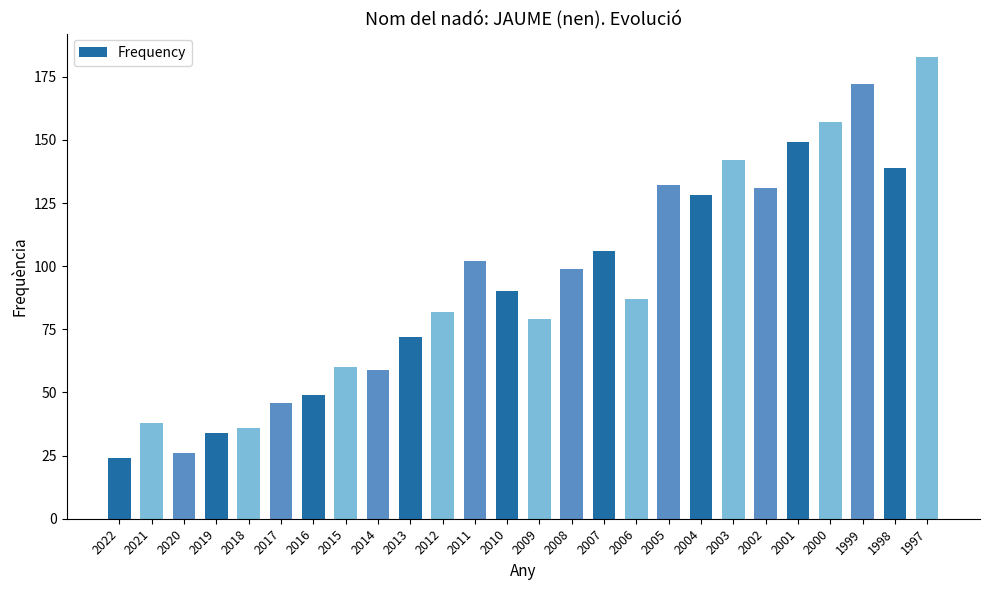

Reading left to right, list all the values displayed in this chart.

2022=24	2021=38	2020=26	2019=34	2018=36	2017=46	2016=49	2015=60	2014=59	2013=72	2012=82	2011=102	2010=90	2009=79	2008=99	2007=106	2006=87	2005=132	2004=128	2003=142	2002=131	2001=149	2000=157	1999=172	1998=139	1997=183